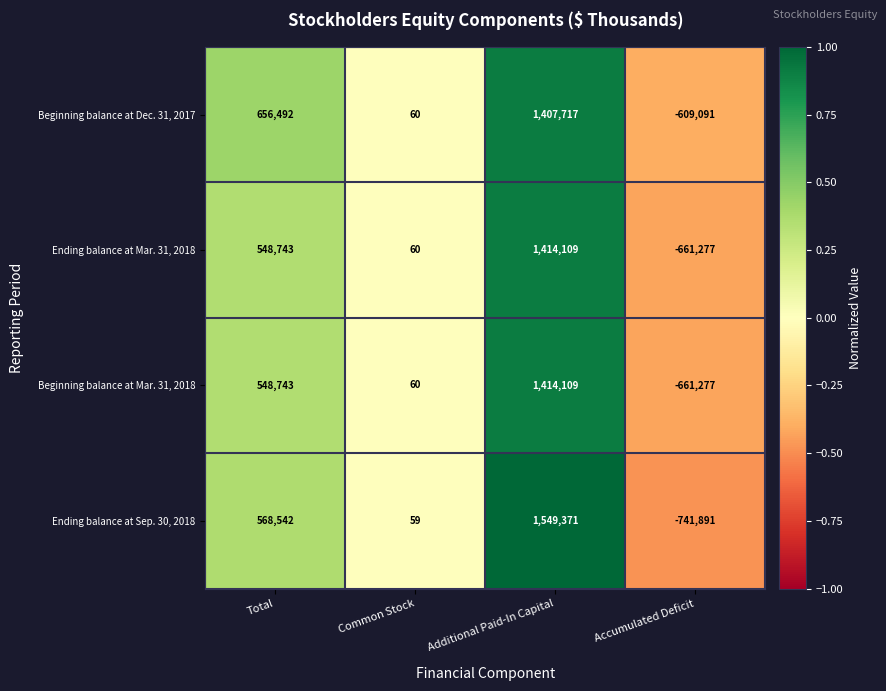

What is the difference between the Ending balance at Sep. 30, 2018 values at Accumulated Deficit and Additional Paid-In Capital?

2291262